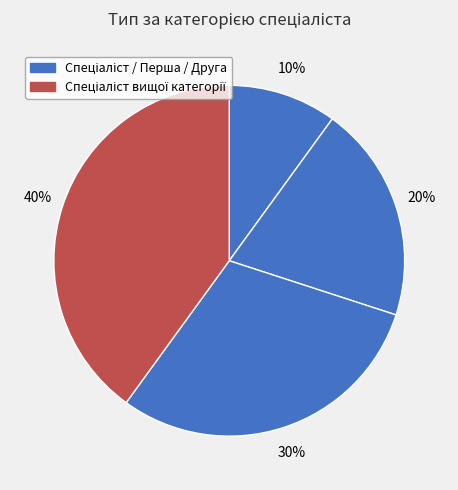

To the nearest percent, what is the average slice percentage?

25%